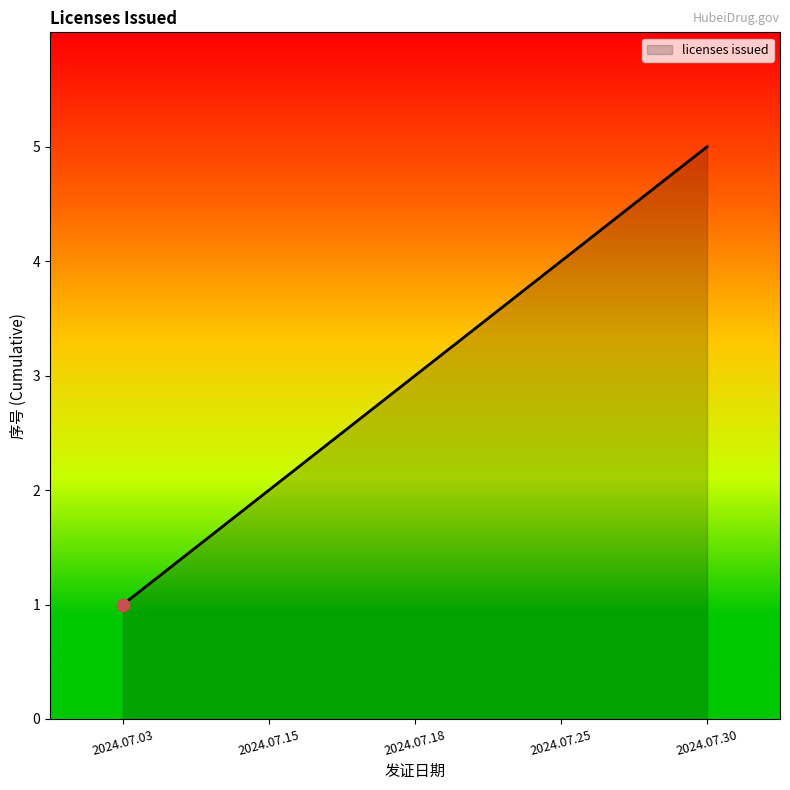

Approximately how many times larger is the value at 2024.07.25 compared to 2024.07.03?

4.0